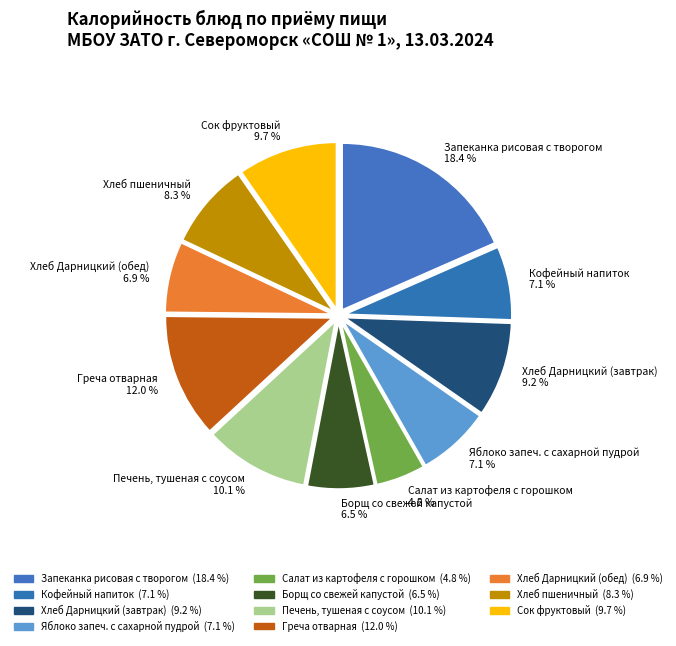

To the nearest percent, what portion does Печень, тушеная с соусом represent?

10%